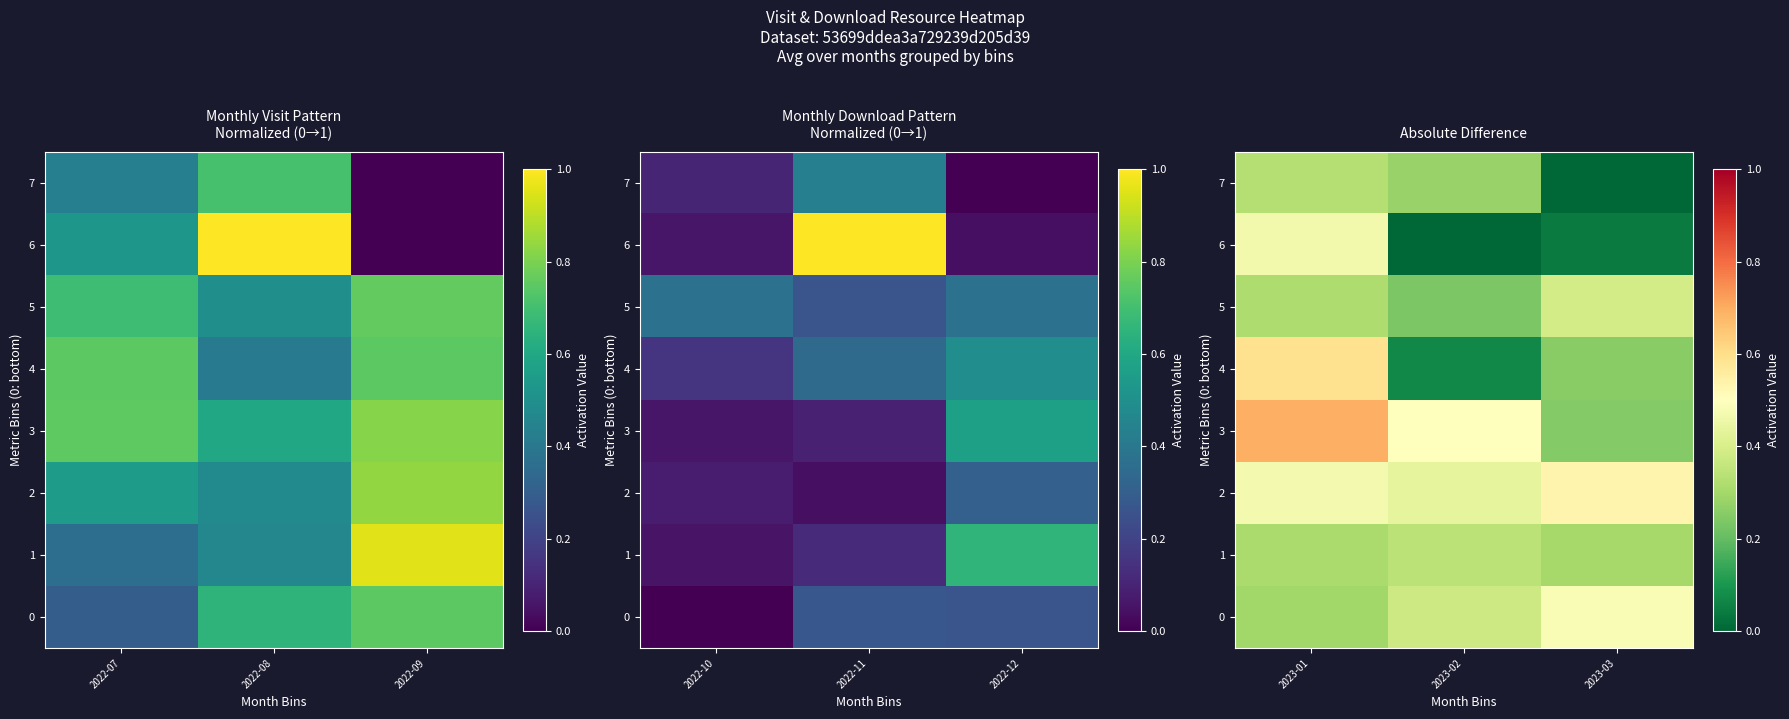

Count the 1 values in the range 0 to 1.

3